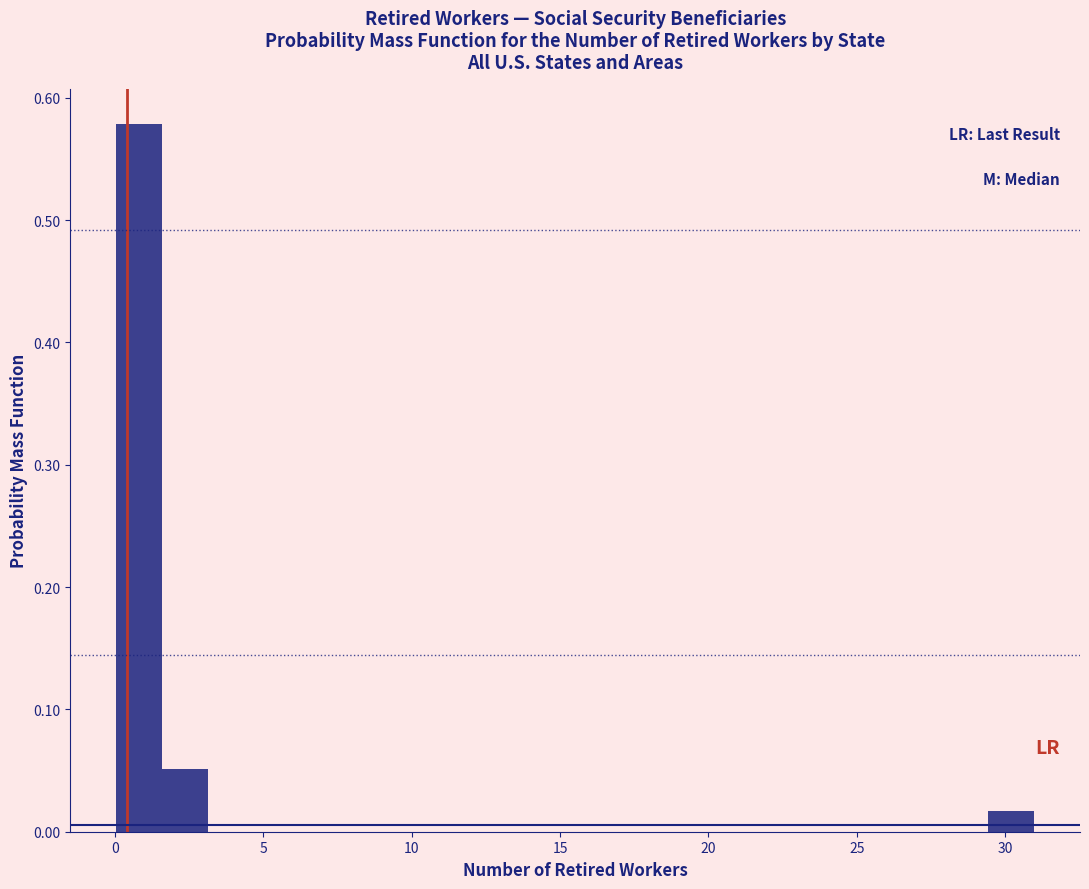

Around what value on the x-axis is the tallest bar? Give the approximate position of its centre, as read against the axis.

1.0